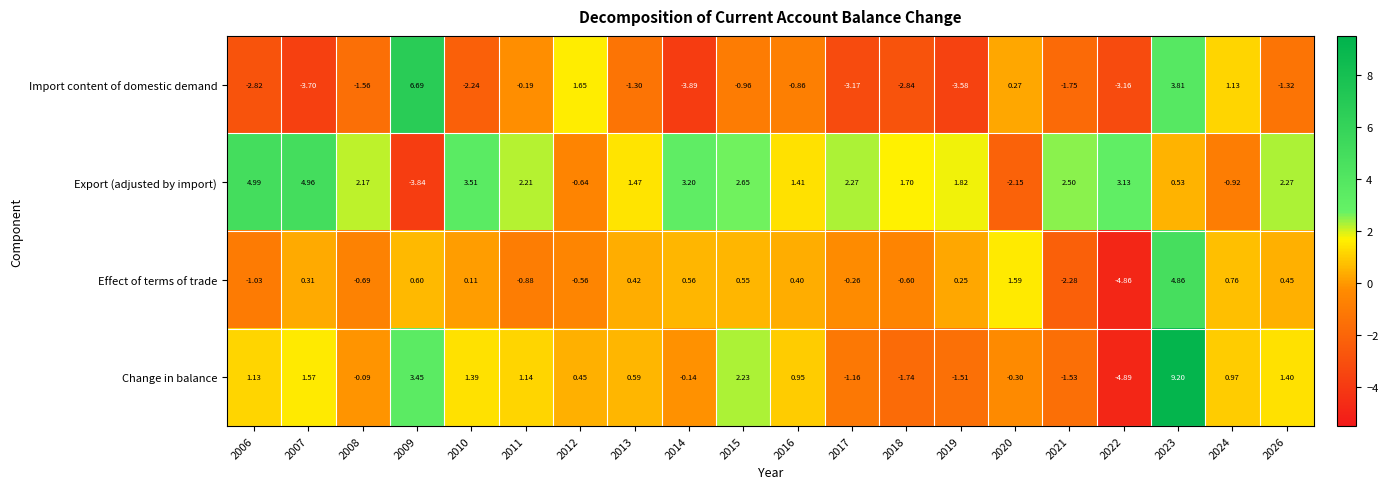

Is the value of Import content of domestic demand at 2018 greater than the value of Change in balance at 2014?

No